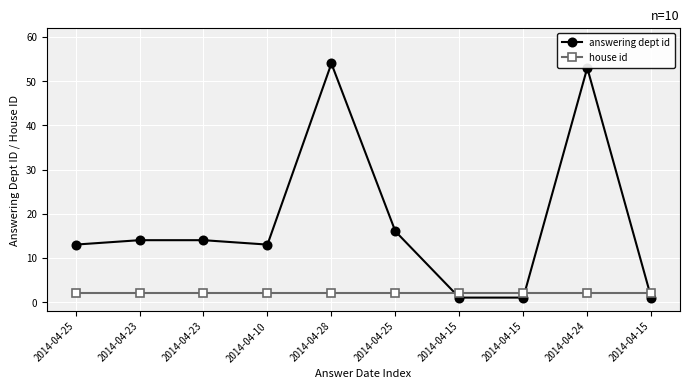

Does the chart have visible grid lines?

Yes